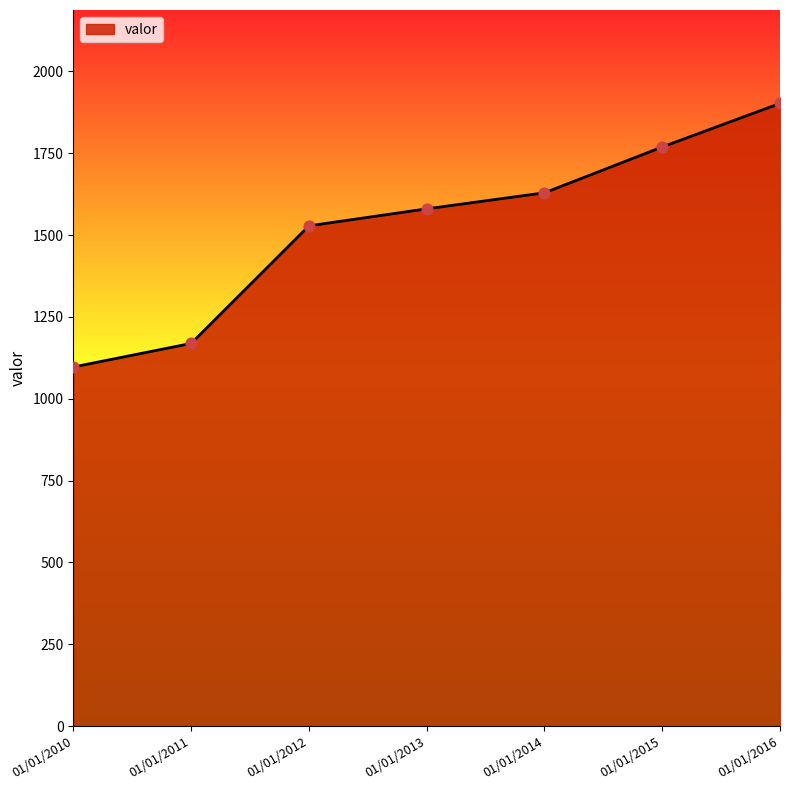

Approximately how many times larger is the value at 01/01/2012 compared to 01/01/2014?

0.9